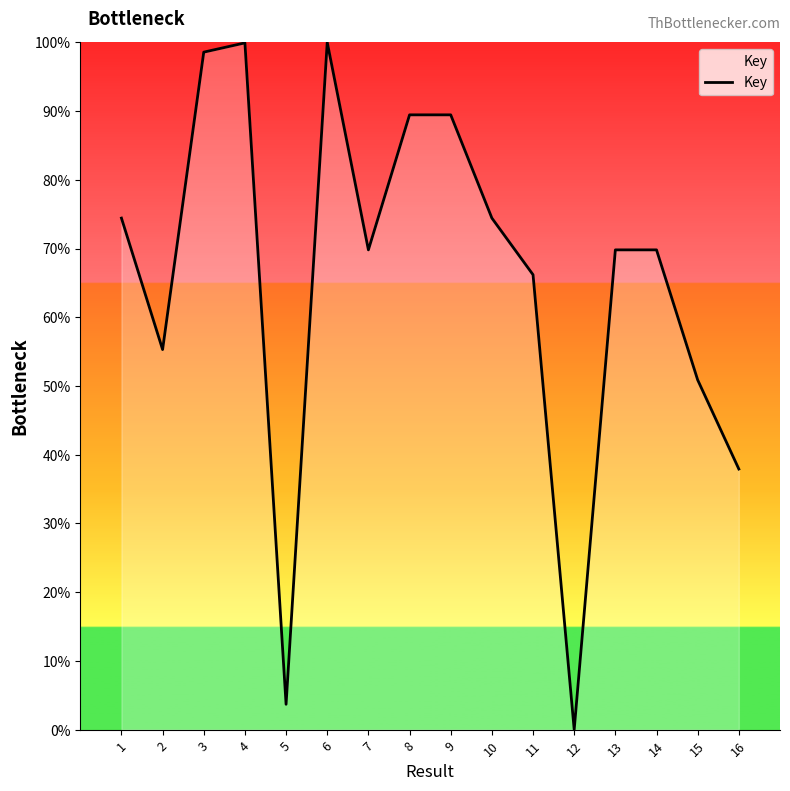

What is the maximum value shown in the chart?

100.0